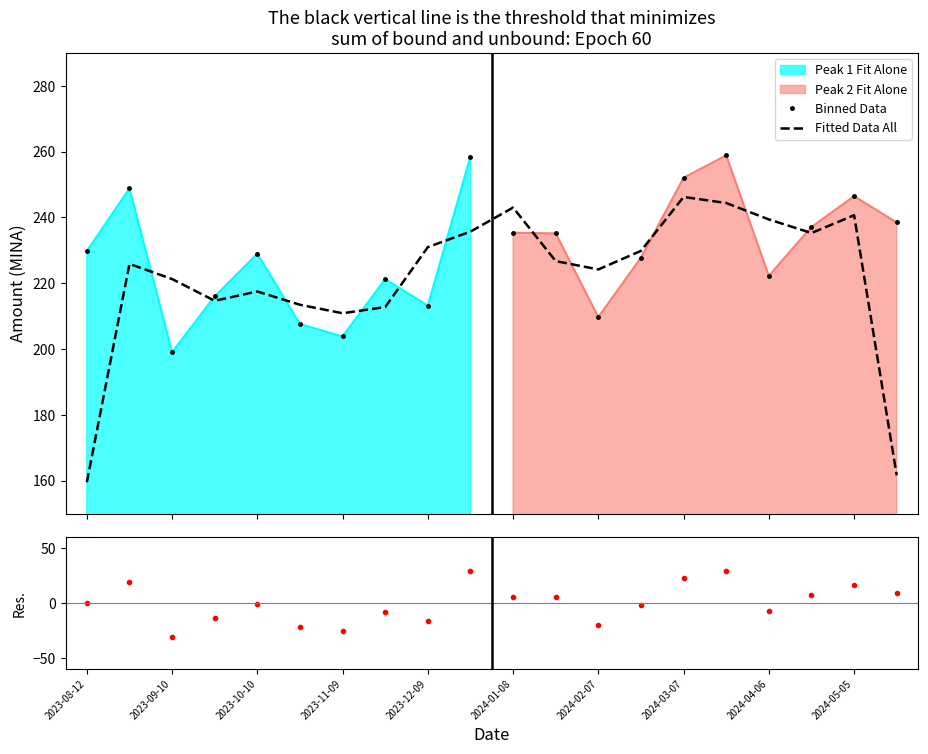

Which label corresponds to the largest value in the chart?

15